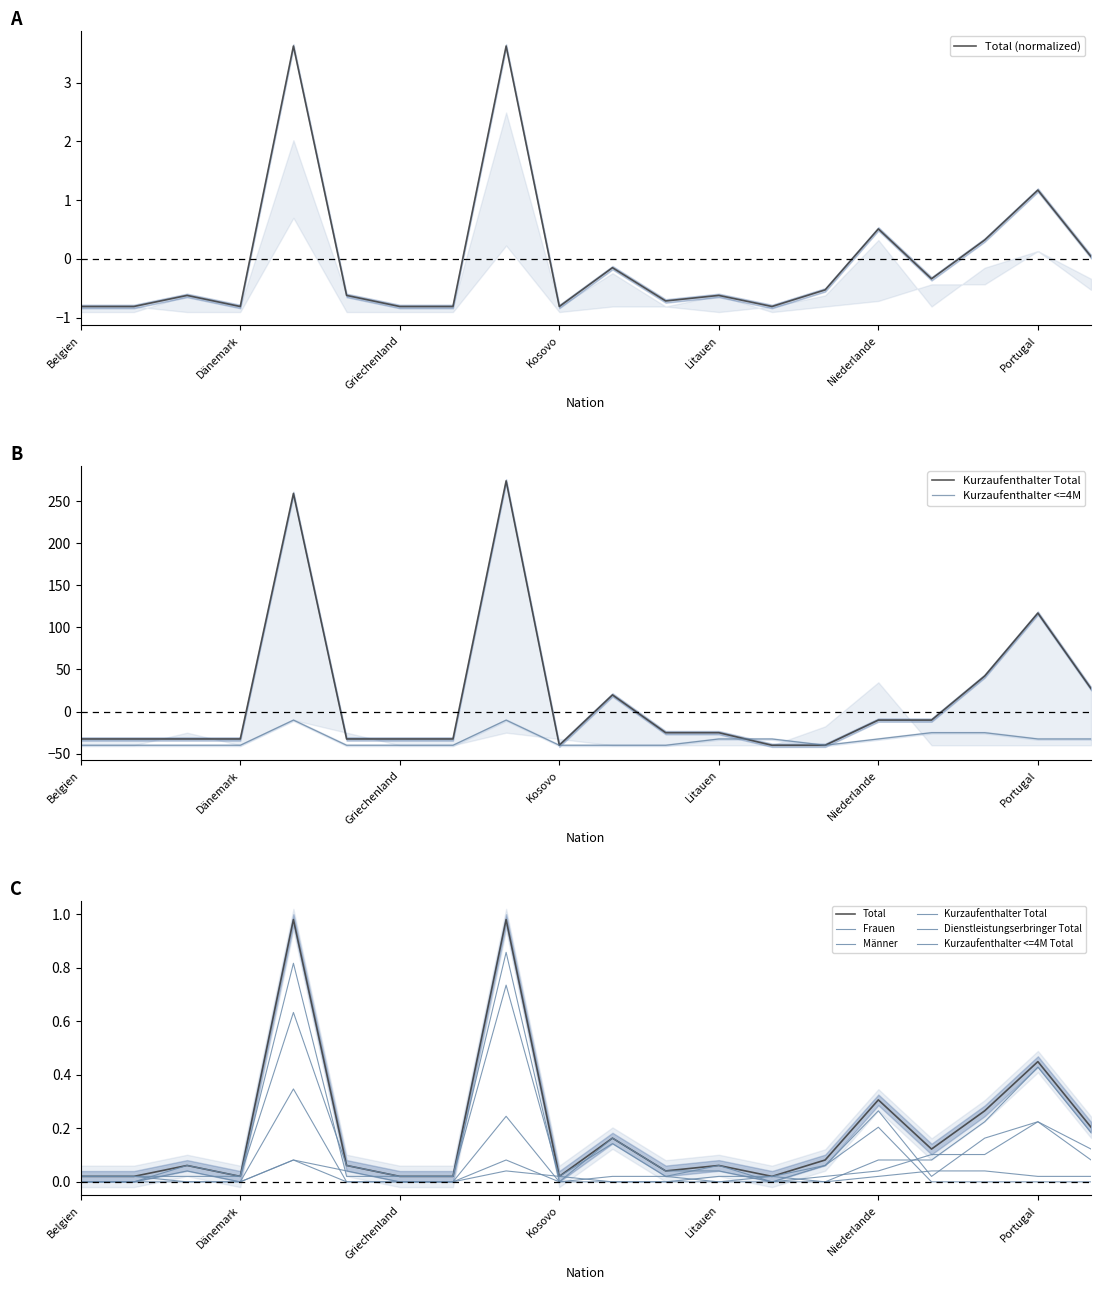

What is the difference between the maximum and minimum values in the Frauen series?

0.3